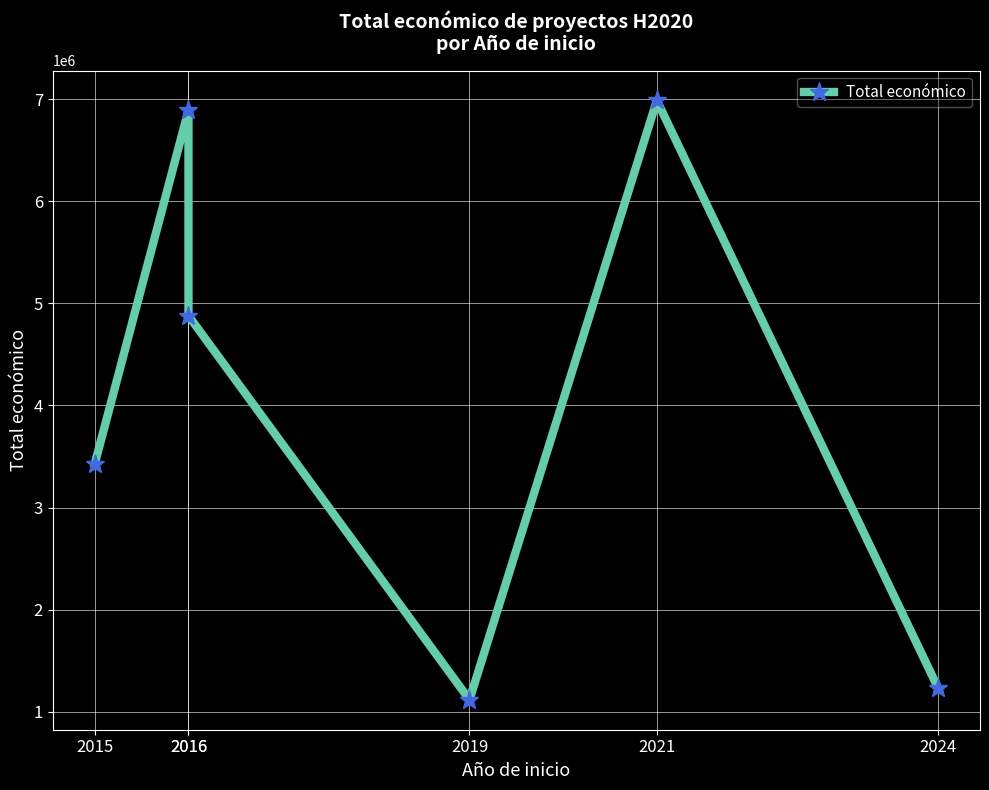

How many interior local peaks (higher than both neighbors) does the data have?

2